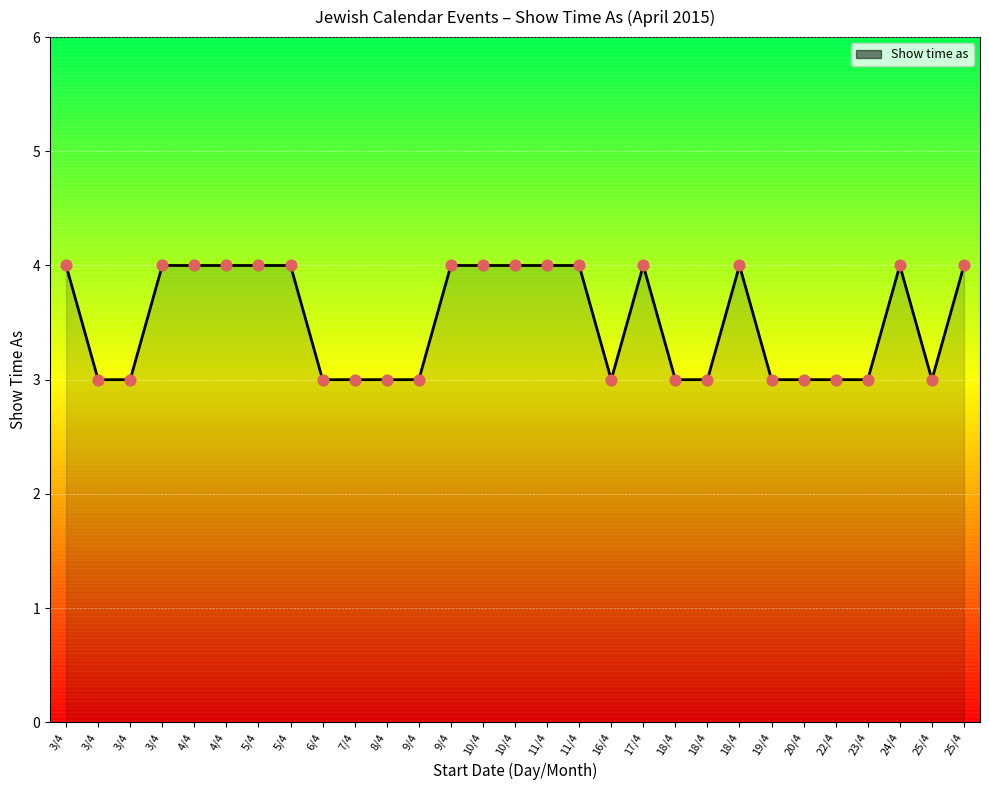

Between 18/4 and 6/4, which is larger?

18/4